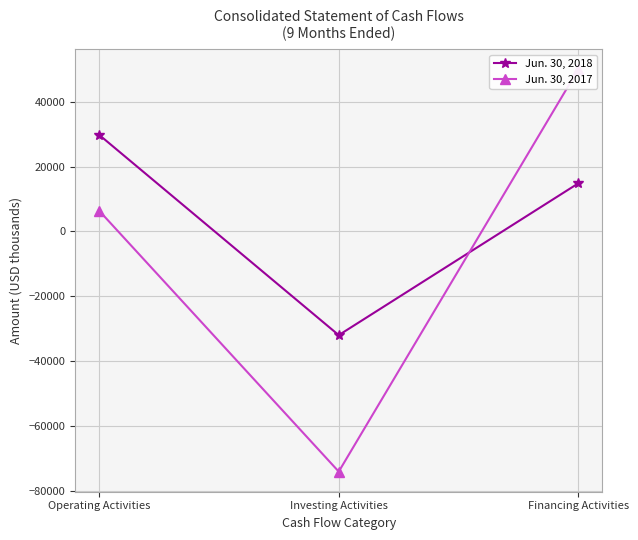

How many values in the Jun. 30, 2017 series are below 6404?

1